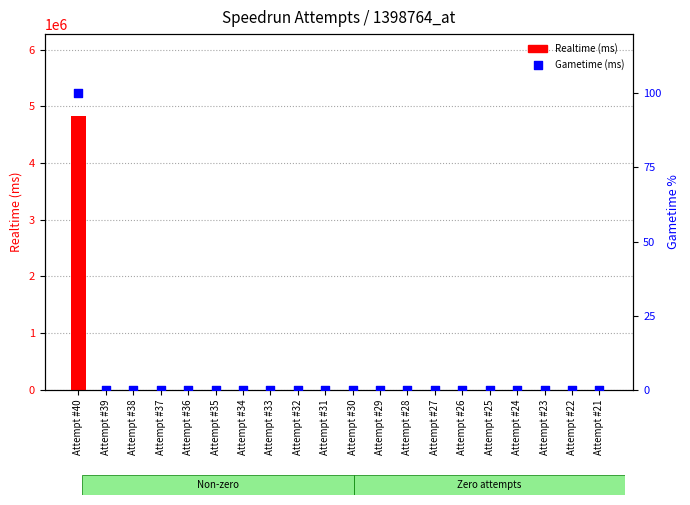

At how many categories does at least one series exceed 2081901?

1